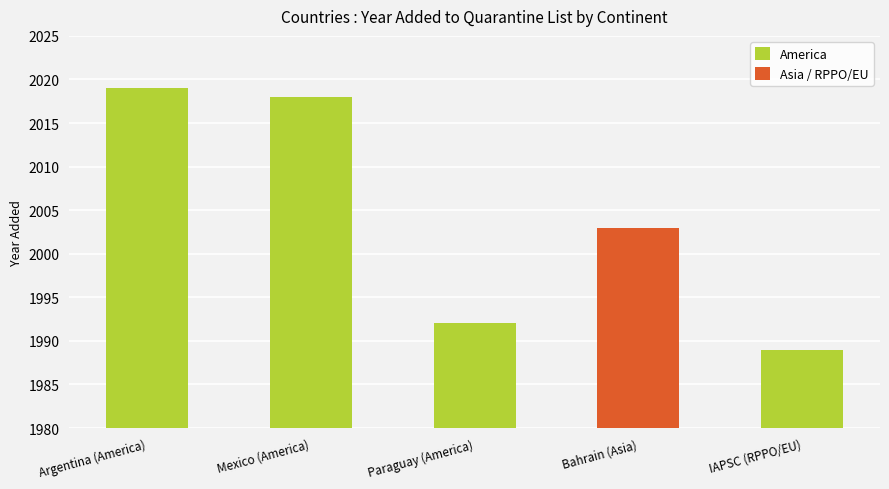

What is the difference between the second highest and second lowest values?

26